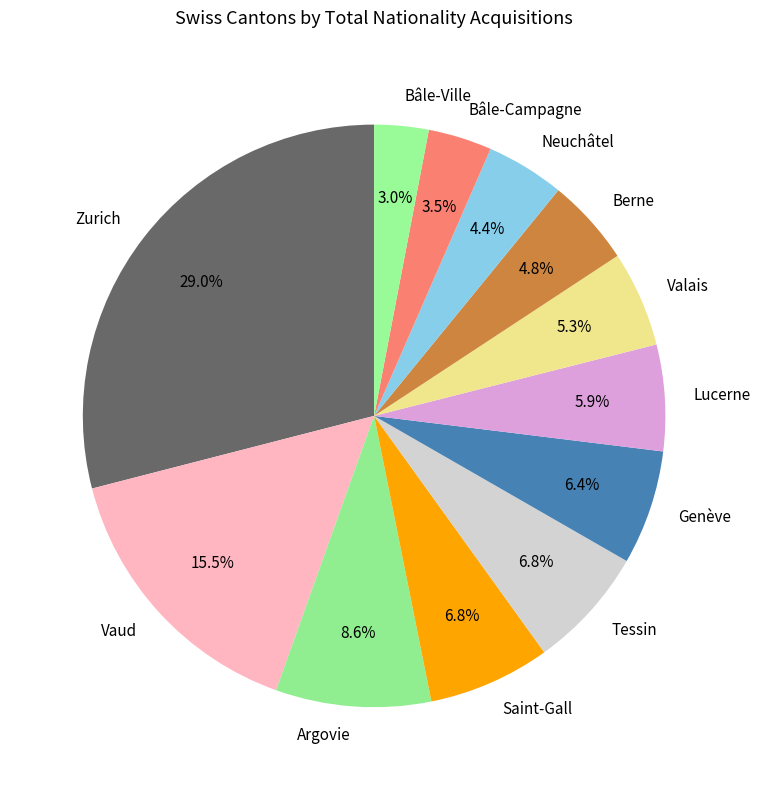

What portion of the pie excludes Bâle-Ville?

97.0%